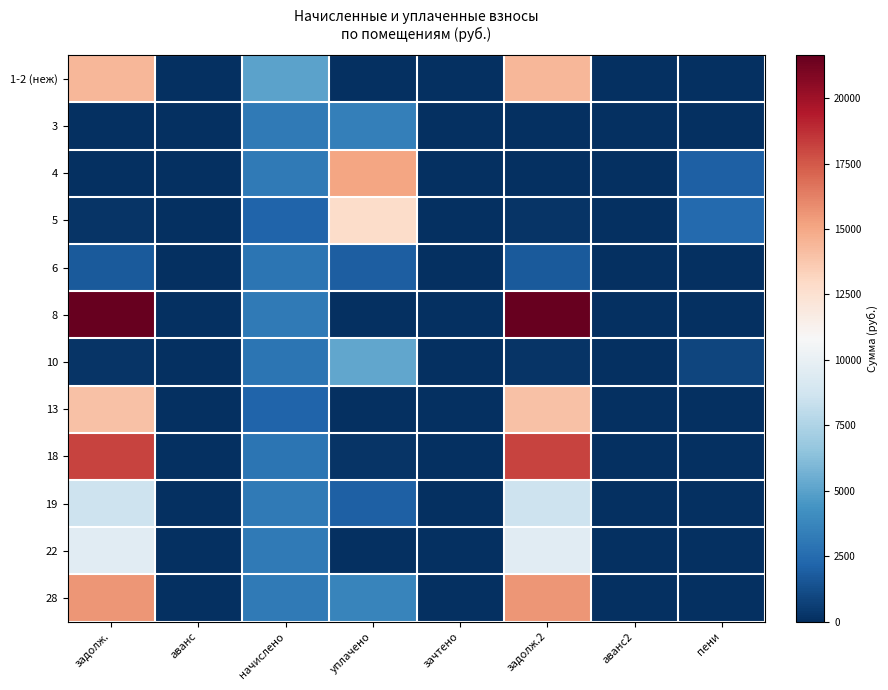

At which category is the sum across all series the highest?

задолж.